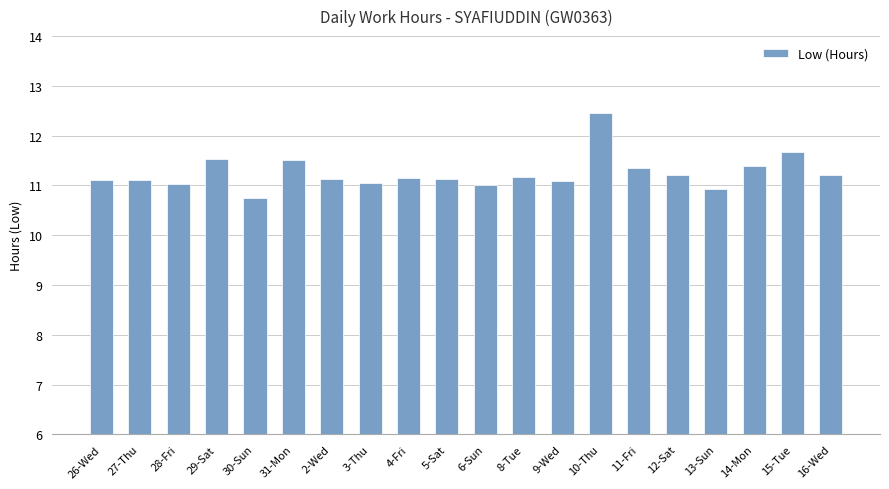

What is the ratio of the value at 9-Wed to the value at 3-Thu?

1.0